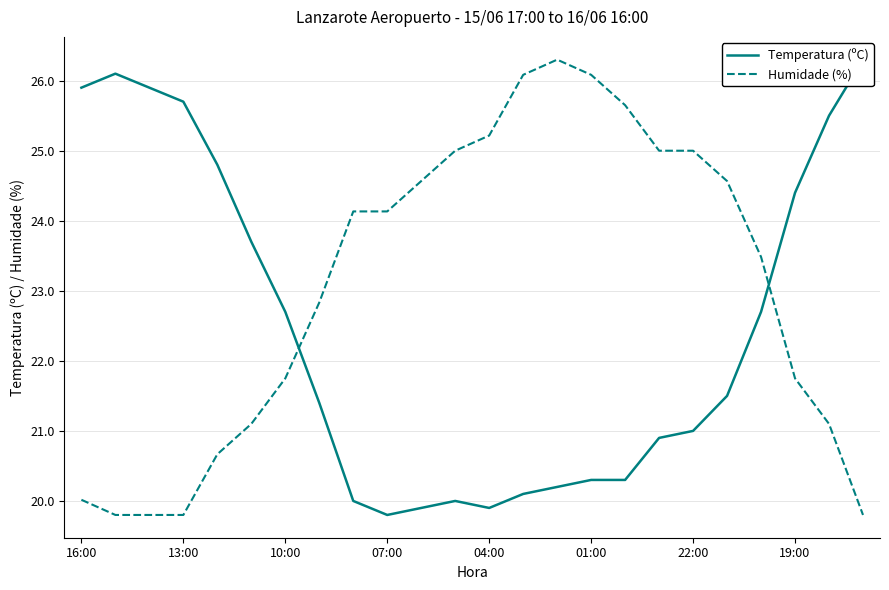

The Temperatura (ºC) series shows 22.7 at 20. True or false?

True